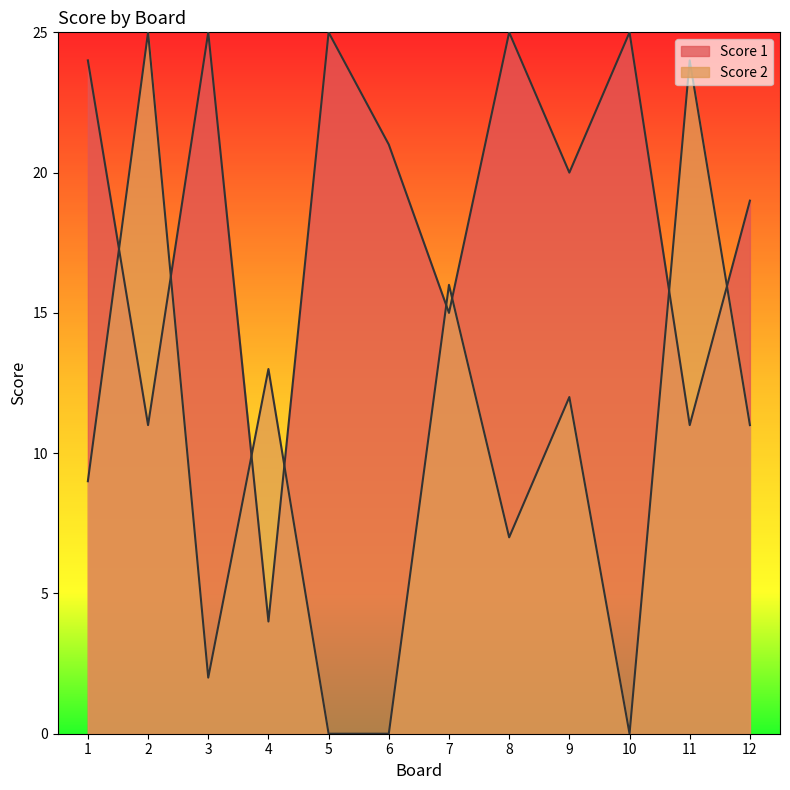

Is it true that Score 2 equals 13 at 4?

True